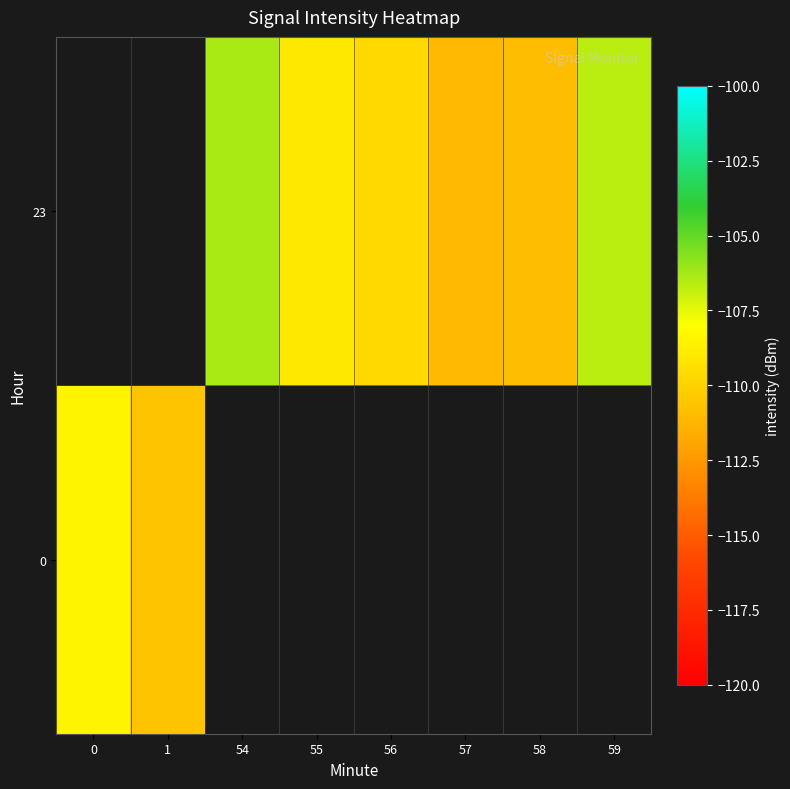

What is the difference between the maximum and minimum values in the row_0 series?

2.2